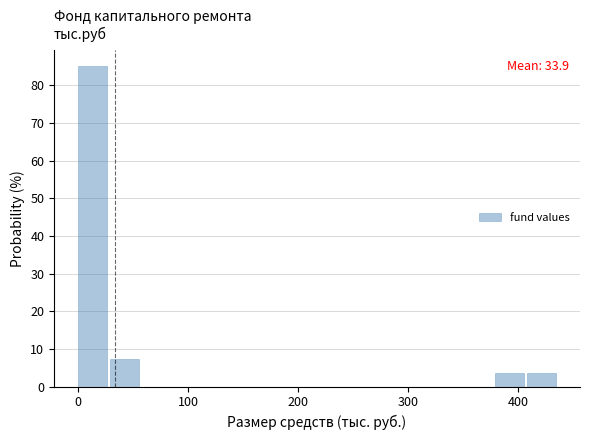

Around what value on the x-axis is the tallest bar? Give the approximate position of its centre, as read against the axis.

10